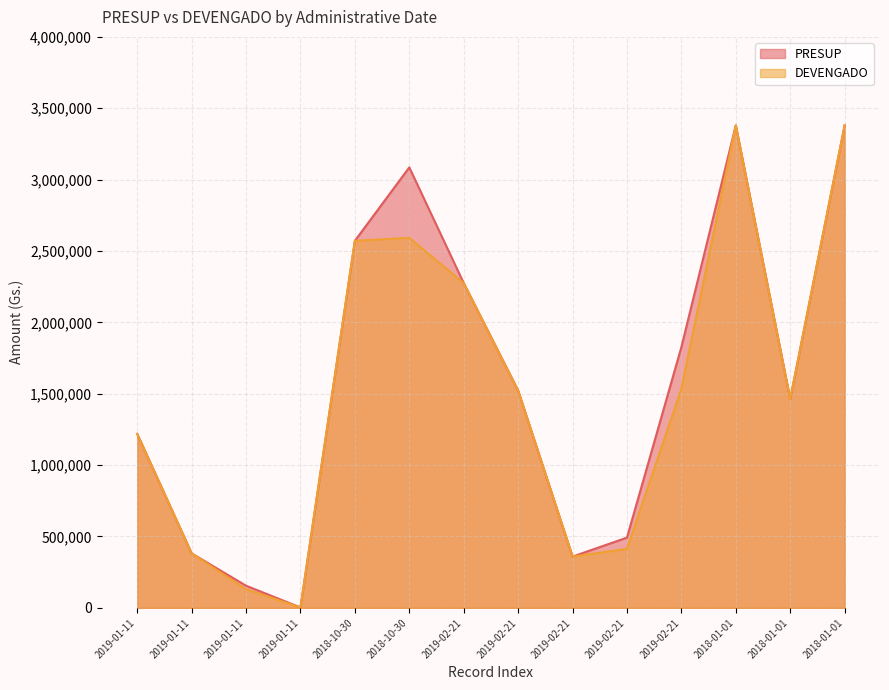

Between 2018-10-30 and 2019-01-11, which is larger?

2018-10-30